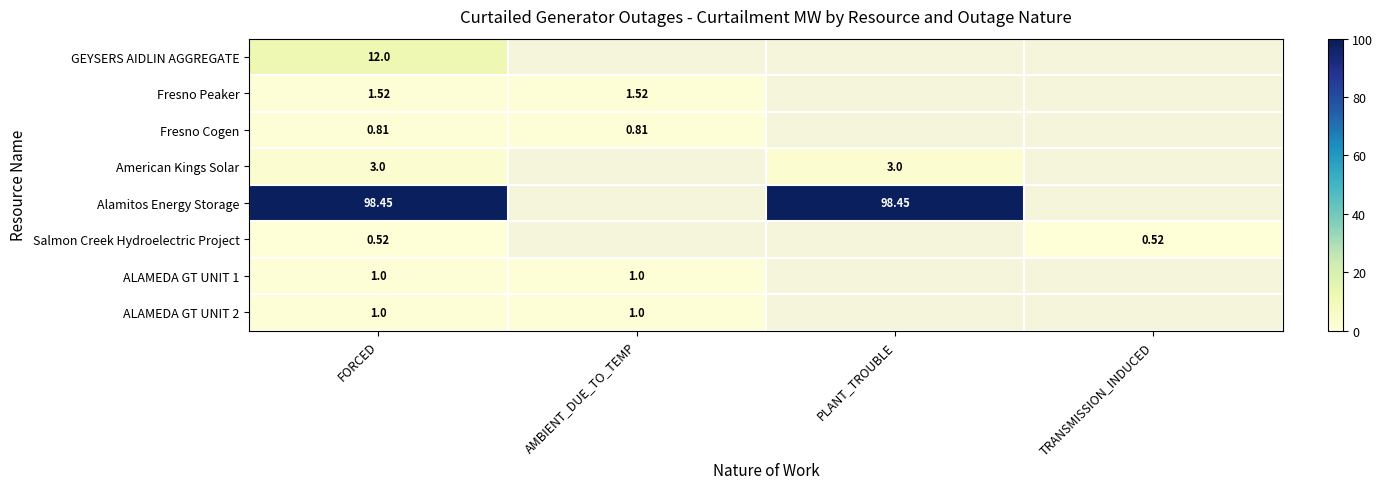

The value of ALAMEDA GT UNIT 1 at AMBIENT_DUE_TO_TEMP is 1.0. True or false?

True